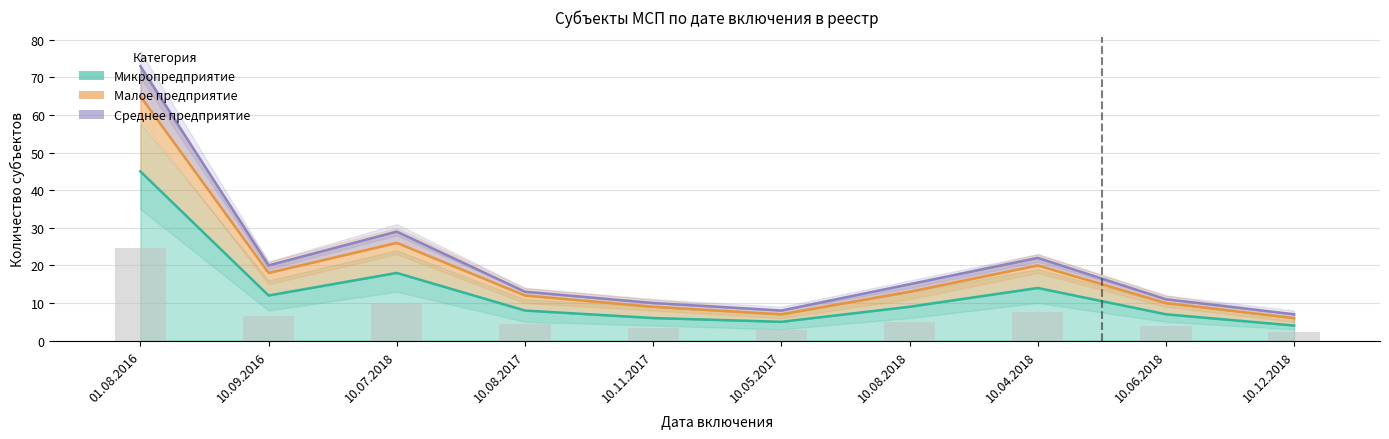

At which category is the sum across all series the highest?

01.08.2016